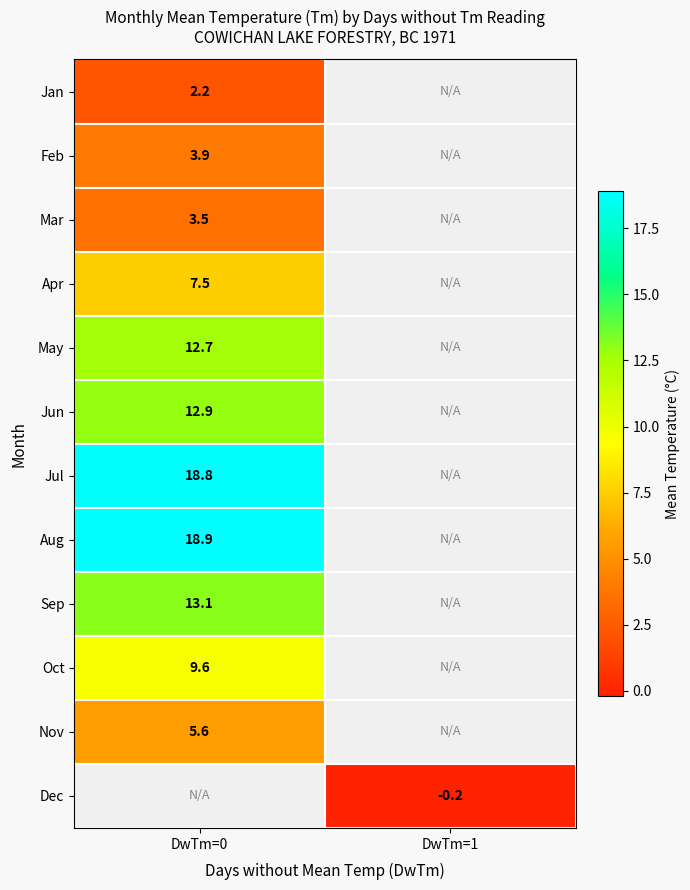

True or false: Dec has a value of -0.2 at DwTm=1.

True